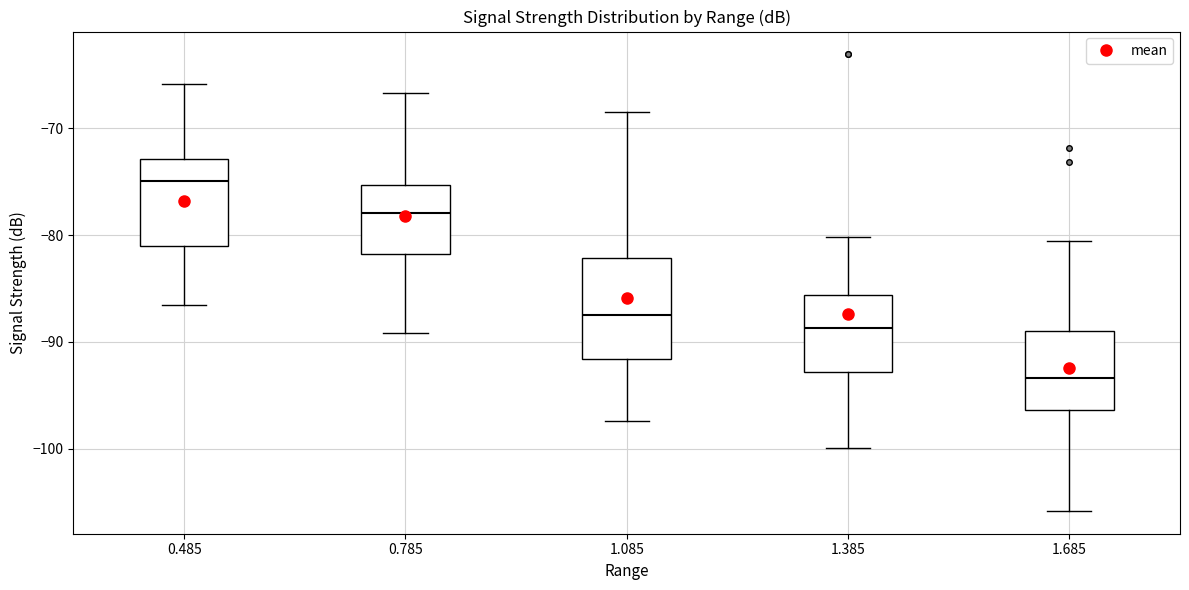

Which box's median line is the lowest?

1.685